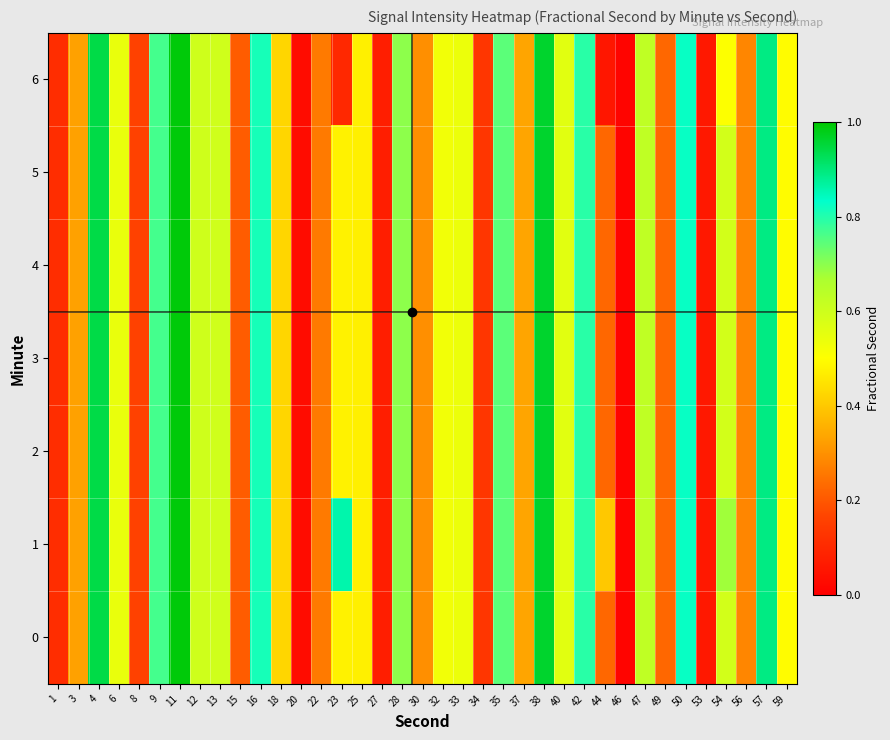

Reading left to right, transcribe all the data shown in this chart.

0: 1=0.1	3=0.3	4=0.9	6=0.5	8=0.2	9=0.8	11=1.0	12=0.6	13=0.6	15=0.2	16=0.8	18=0.4	20=0.0	22=0.3	23=0.5	25=0.5	27=0.1	28=0.7	30=0.3	32=0.5	33=0.5	34=0.1	35=0.7	37=0.3	38=1.0	40=0.6	42=0.8	44=0.2	46=0.0	47=0.6	49=0.2	50=0.8	53=0.1	54=0.6	56=0.3	57=0.9	59=0.5
1: 1=0.1	3=0.3	4=0.9	6=0.5	8=0.2	9=0.8	11=1.0	12=0.6	13=0.6	15=0.2	16=0.8	18=0.4	20=0.0	22=0.3	23=0.9	25=0.5	27=0.1	28=0.7	30=0.3	32=0.5	33=0.5	34=0.1	35=0.7	37=0.3	38=1.0	40=0.6	42=0.8	44=0.4	46=0.0	47=0.6	49=0.2	50=0.8	53=0.1	54=0.7	56=0.3	57=0.9	59=0.5
2: 1=0.1	3=0.3	4=0.9	6=0.5	8=0.2	9=0.8	11=1.0	12=0.6	13=0.6	15=0.2	16=0.8	18=0.4	20=0.0	22=0.3	23=0.5	25=0.5	27=0.1	28=0.7	30=0.3	32=0.5	33=0.5	34=0.1	35=0.7	37=0.3	38=1.0	40=0.6	42=0.8	44=0.2	46=0.0	47=0.6	49=0.2	50=0.8	53=0.1	54=0.6	56=0.3	57=0.9	59=0.5
3: 1=0.1	3=0.3	4=0.9	6=0.5	8=0.2	9=0.8	11=1.0	12=0.6	13=0.6	15=0.2	16=0.8	18=0.4	20=0.0	22=0.3	23=0.5	25=0.5	27=0.1	28=0.7	30=0.3	32=0.5	33=0.5	34=0.1	35=0.7	37=0.3	38=1.0	40=0.6	42=0.8	44=0.2	46=0.0	47=0.6	49=0.2	50=0.8	53=0.1	54=0.6	56=0.3	57=0.9	59=0.5
4: 1=0.1	3=0.3	4=0.9	6=0.5	8=0.2	9=0.8	11=1.0	12=0.6	13=0.6	15=0.2	16=0.8	18=0.4	20=0.0	22=0.3	23=0.5	25=0.5	27=0.1	28=0.7	30=0.3	32=0.5	33=0.5	34=0.1	35=0.7	37=0.3	38=1.0	40=0.6	42=0.8	44=0.2	46=0.0	47=0.6	49=0.2	50=0.8	53=0.1	54=0.6	56=0.3	57=0.9	59=0.5
5: 1=0.1	3=0.3	4=0.9	6=0.5	8=0.2	9=0.8	11=1.0	12=0.6	13=0.6	15=0.2	16=0.8	18=0.4	20=0.0	22=0.3	23=0.5	25=0.5	27=0.1	28=0.7	30=0.3	32=0.5	33=0.5	34=0.1	35=0.7	37=0.3	38=1.0	40=0.6	42=0.8	44=0.2	46=0.0	47=0.6	49=0.2	50=0.8	53=0.1	54=0.6	56=0.3	57=0.9	59=0.5
6: 1=0.1	3=0.3	4=0.9	6=0.5	8=0.2	9=0.8	11=1.0	12=0.6	13=0.6	15=0.2	16=0.8	18=0.4	20=0.0	22=0.3	23=0.1	25=0.5	27=0.1	28=0.7	30=0.3	32=0.5	33=0.5	34=0.1	35=0.7	37=0.3	38=1.0	40=0.6	42=0.8	44=0.1	46=0.0	47=0.6	49=0.2	50=0.8	53=0.1	54=0.5	56=0.3	57=0.9	59=0.5